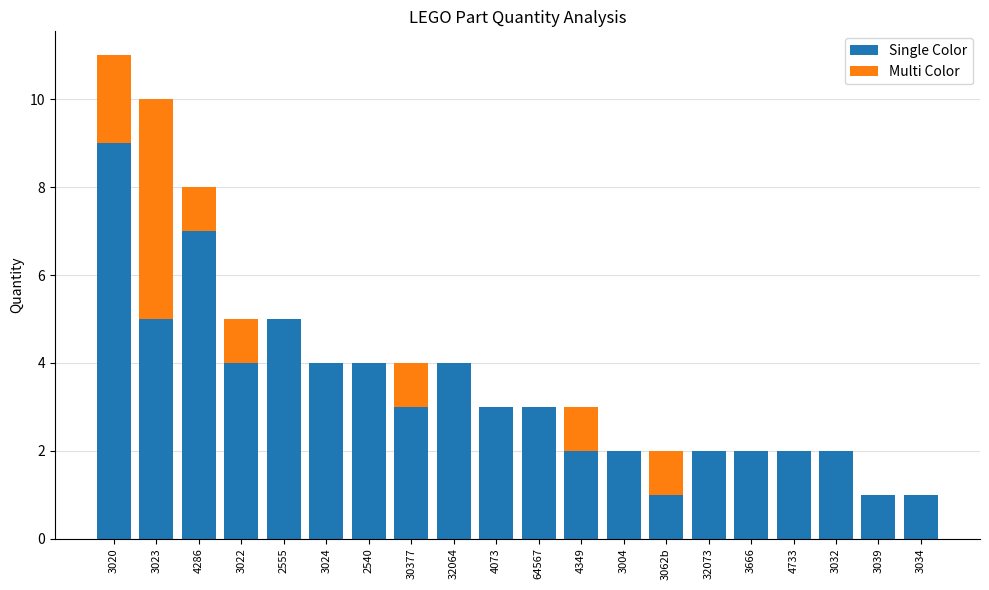

What is the total value across all series at 4286?

8